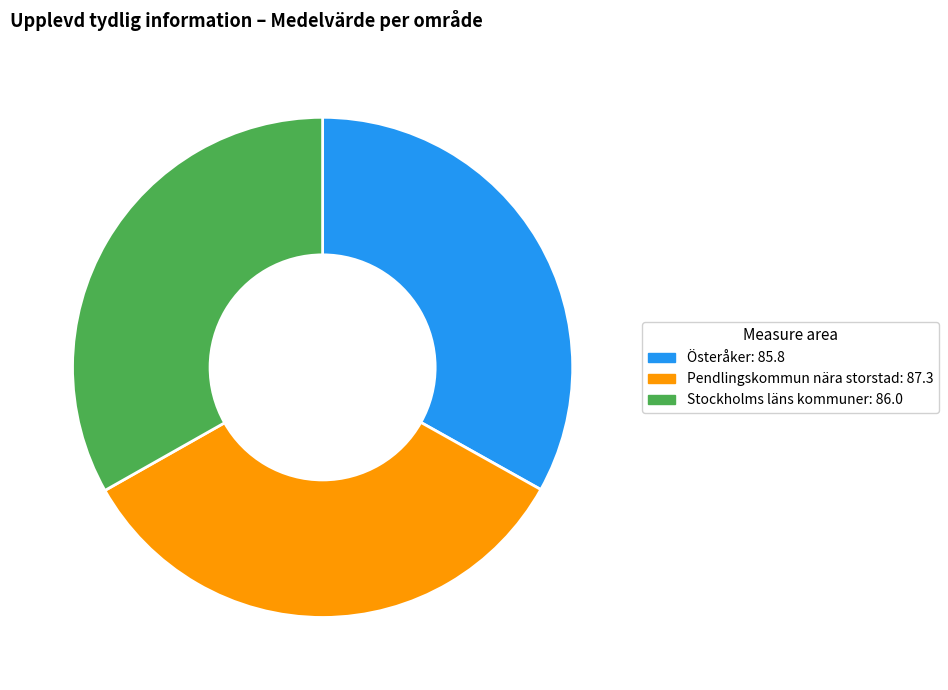

Is there any slice that represents more than half of the pie?

No